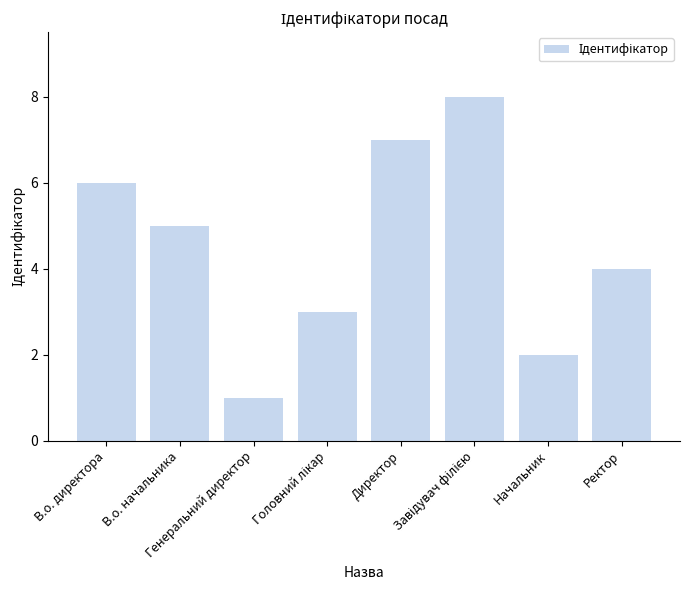

How many categories are shown in the chart?

8